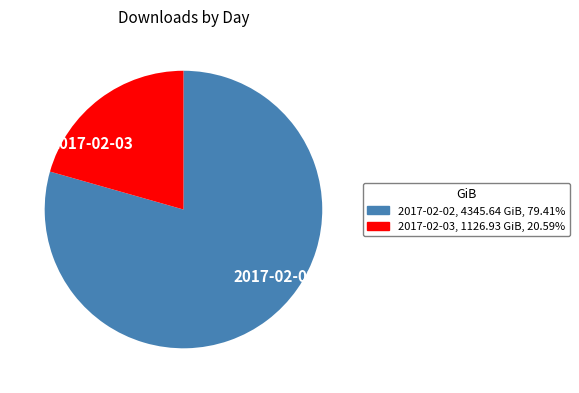

How many slices are in this pie chart?

2